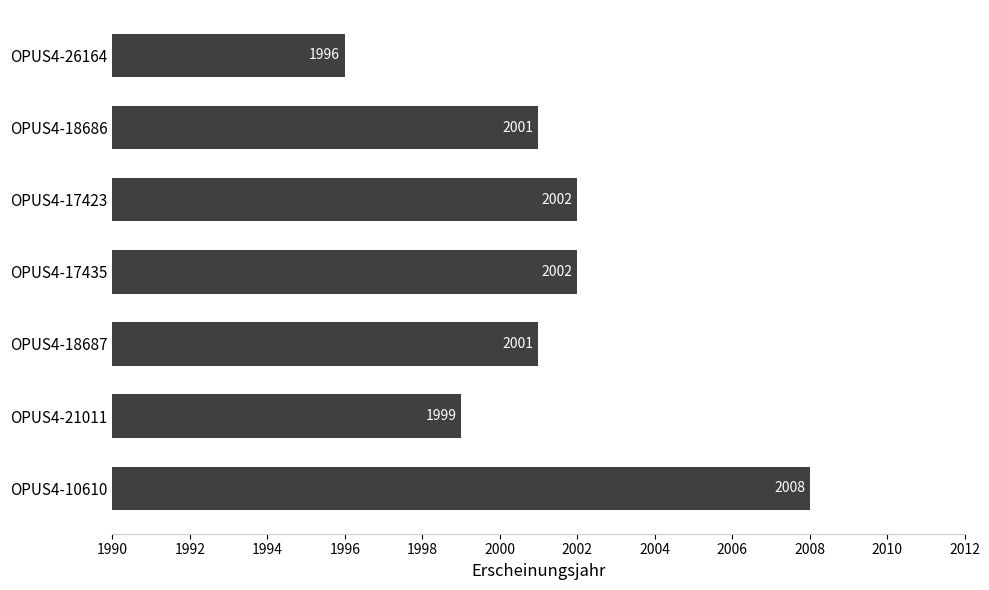

Which has a higher value, OPUS4-18687 or OPUS4-21011?

OPUS4-18687